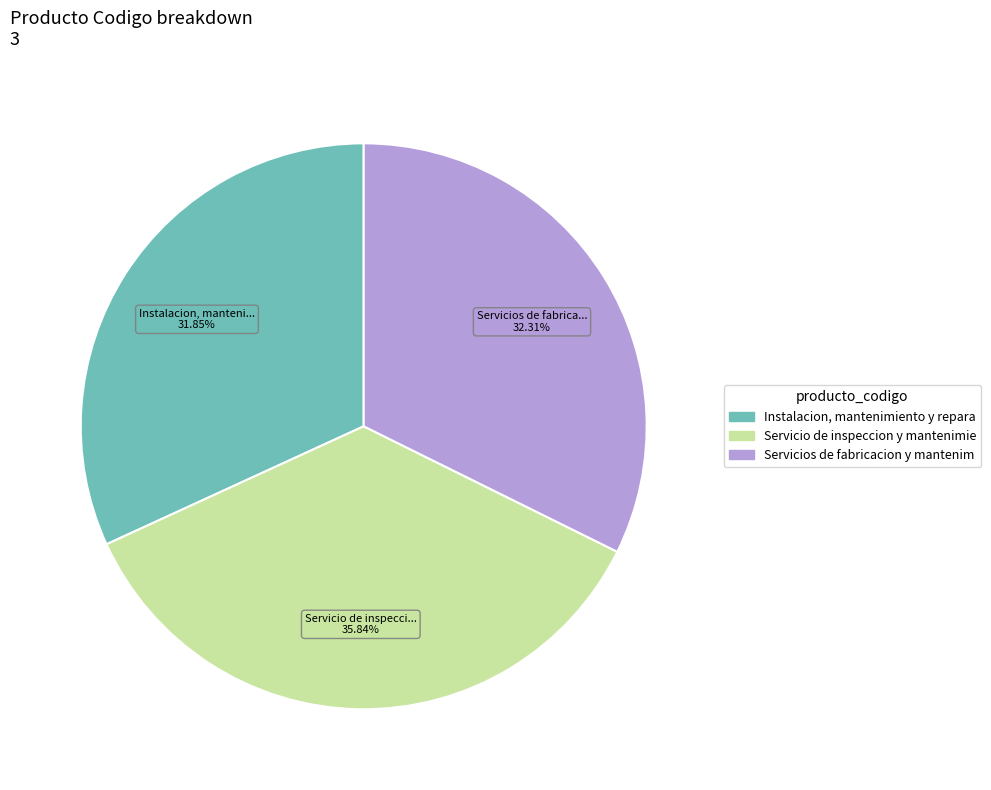

Is there any slice that represents more than half of the pie?

No